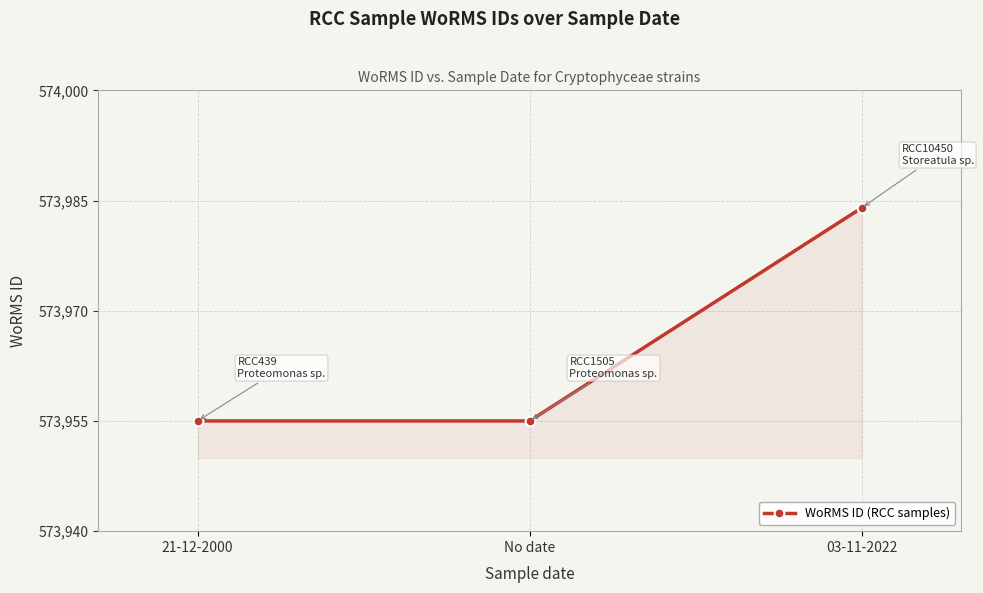

What is the sum of the values at No date and 21-12-2000?

1147910